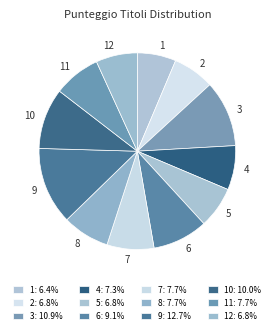

Does 6 represent more than half of the total?

No